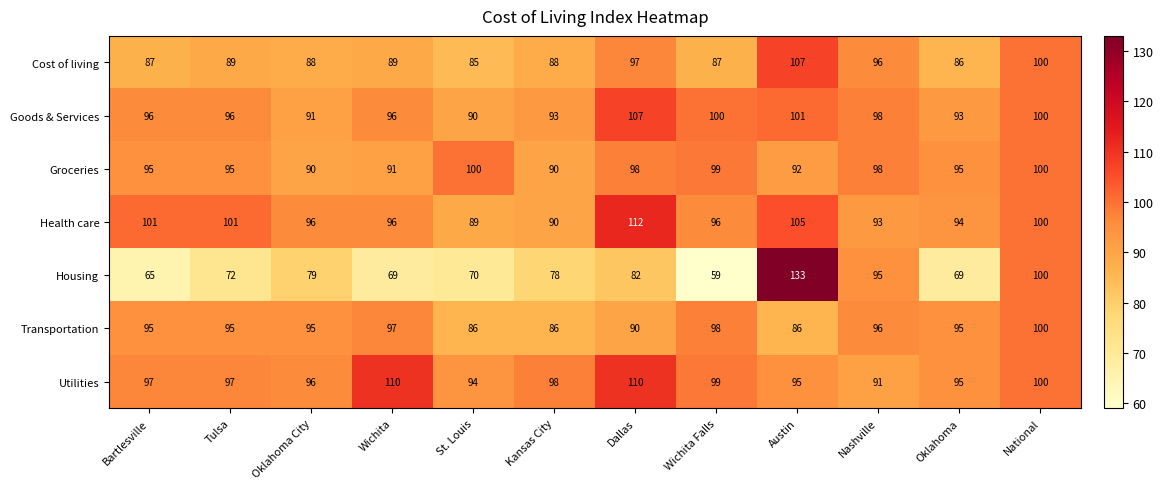

Is it true that Cost of living equals 60 at Austin?

False